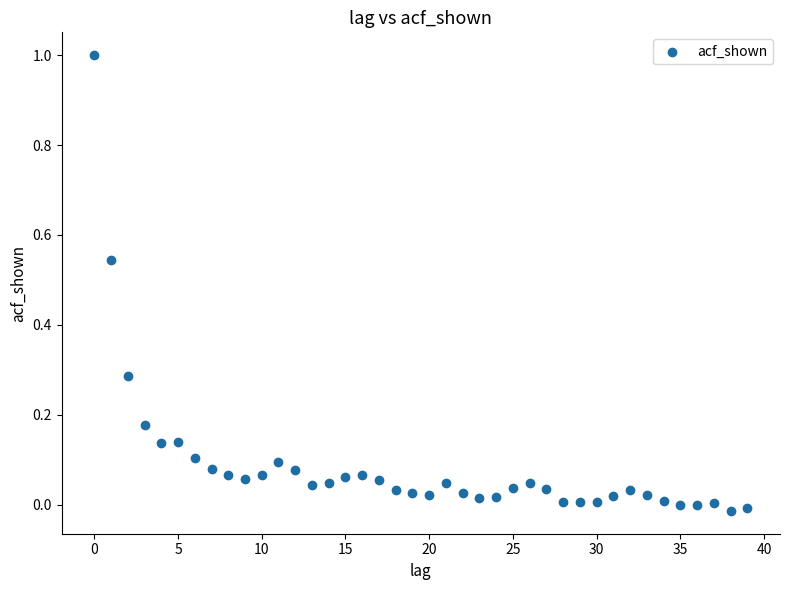

What is the range of Y values (max minus min)?

1.0